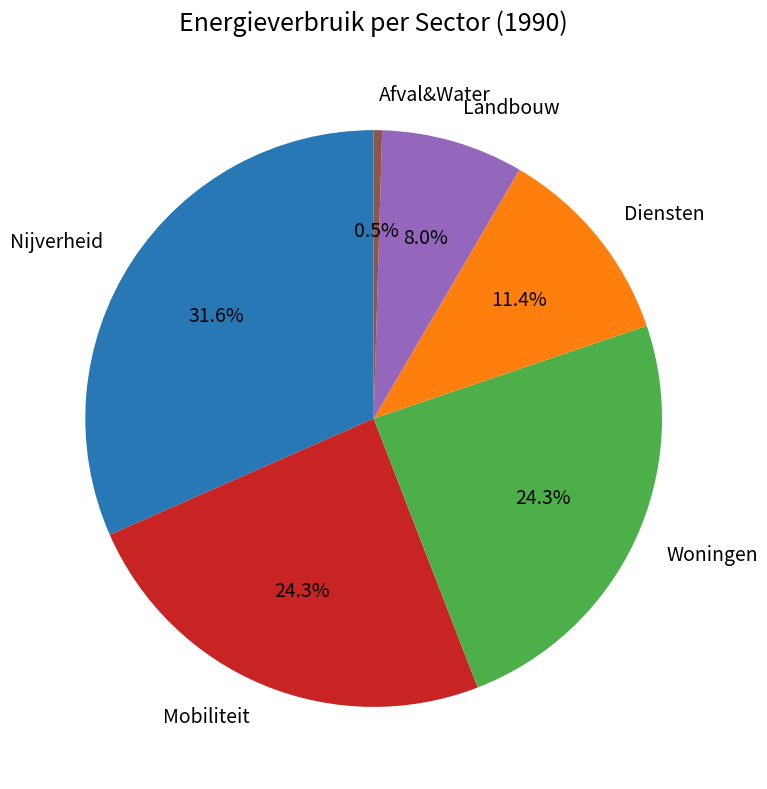

Does Nijverheid represent more than half of the total?

No